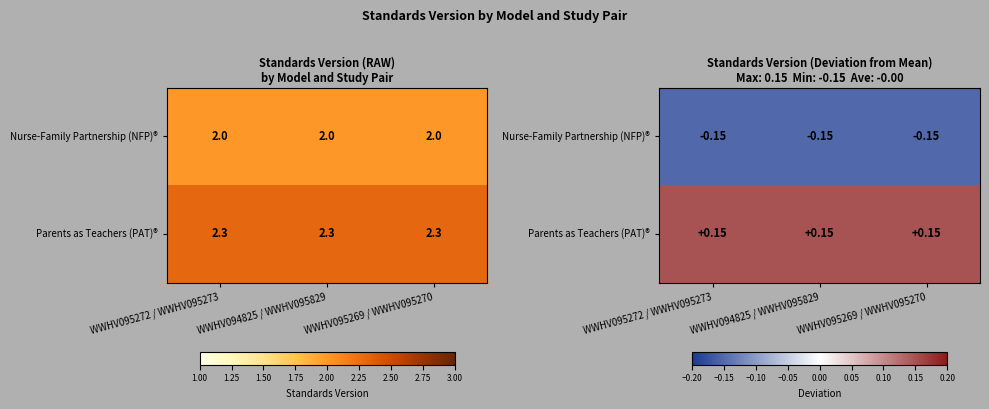

What is the average value of the Parents as Teachers (PAT)® series?

0.1